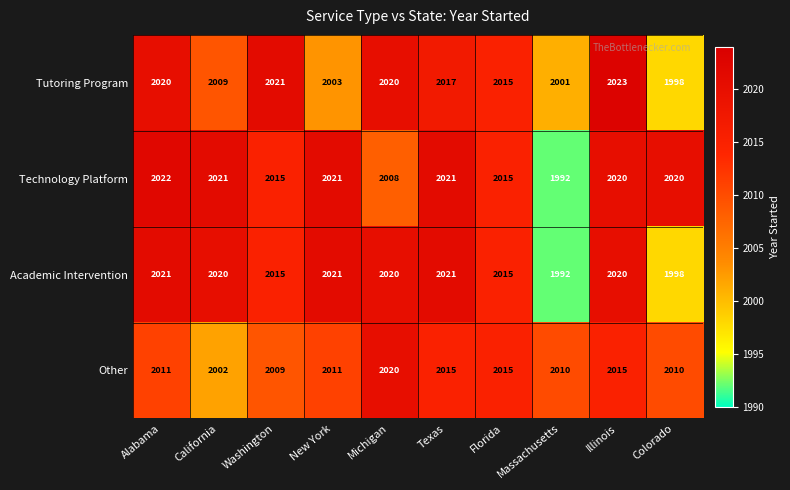

What is the highest value of the Technology Platform series?

2022